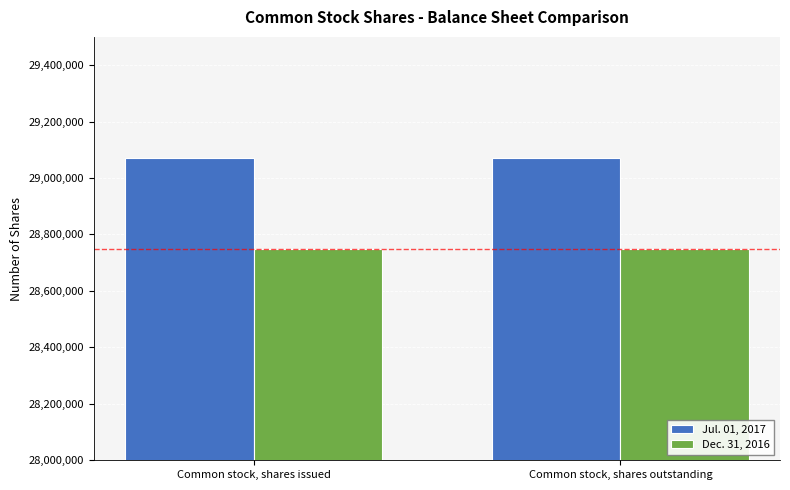

Are the bars horizontal?

No